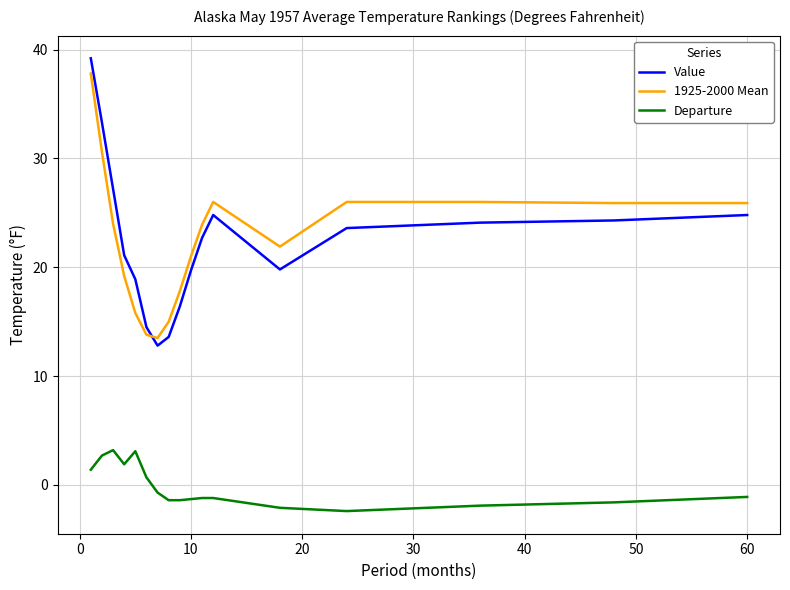

What are all the series names shown in the legend?

Value, 1925-2000 Mean, Departure